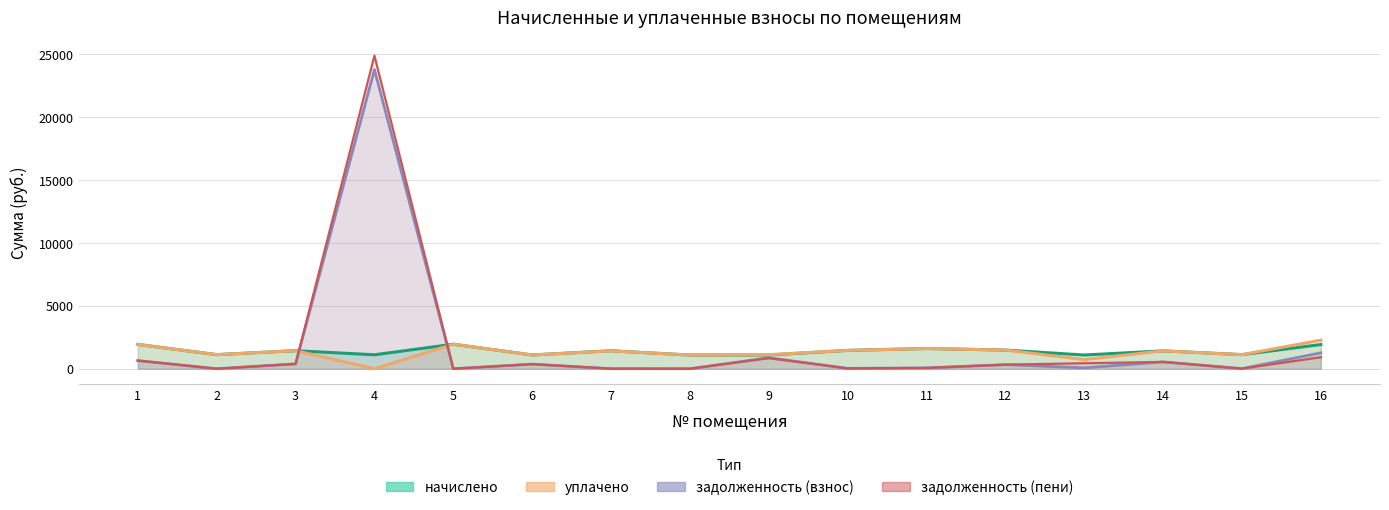

At 6, list the series in order from largest to smallest.

начислено, уплачено, задолженность (взнос), задолженность (пени)